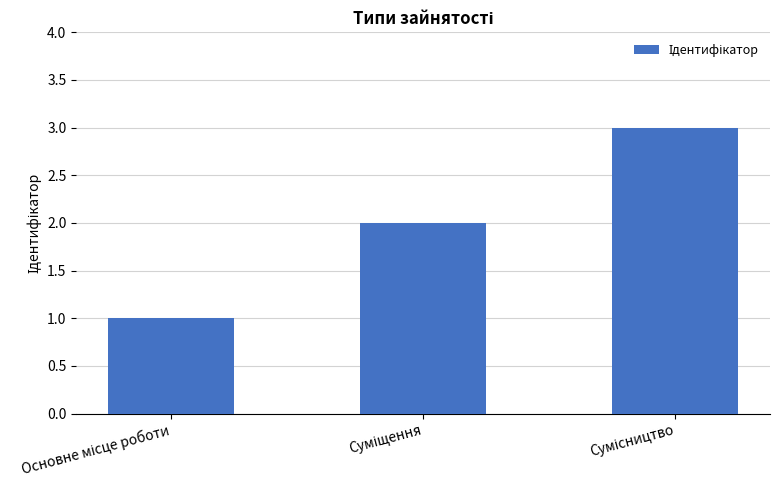

What is the sum of all values?

6